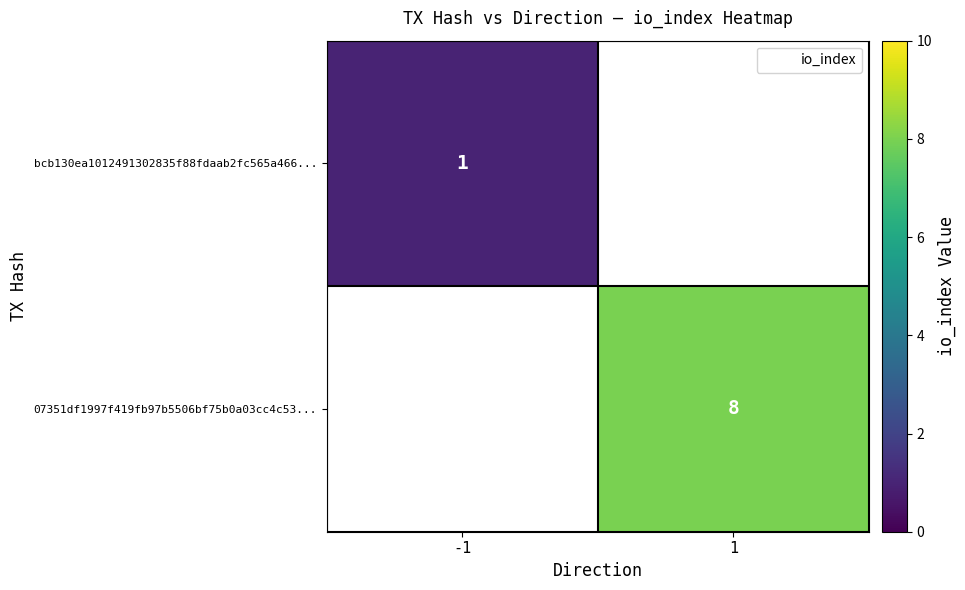

At which label does bcb130ea1012491302835f88fdaab2fc565a466... reach its peak?

-1